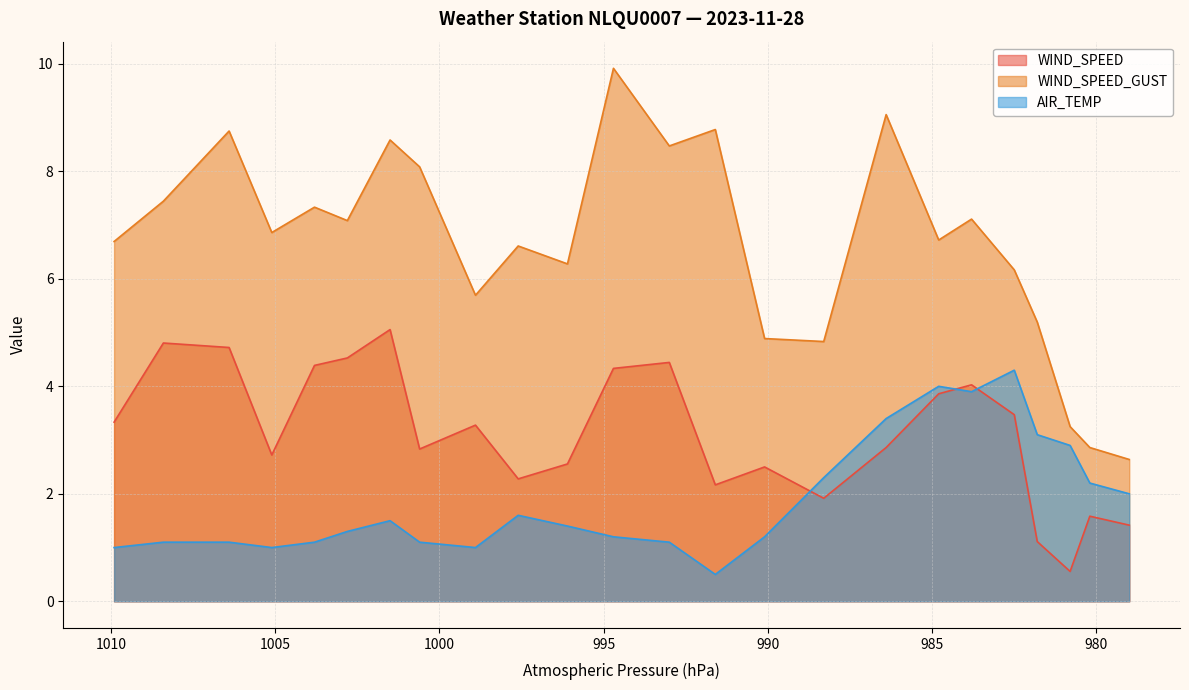

How many lines are shown in the chart?

3